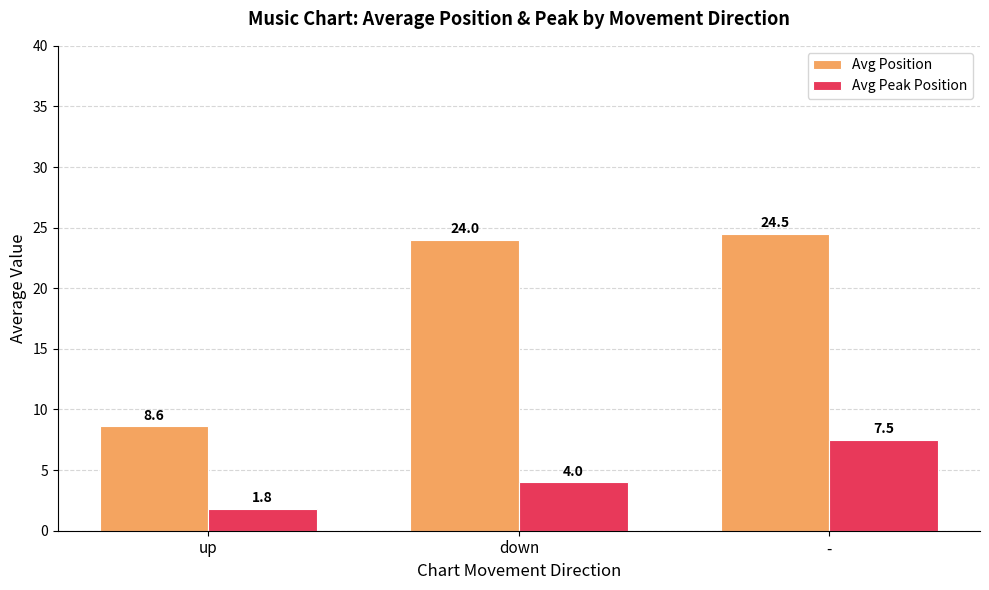

What is the difference between the maximum and second lowest values in the Avg Position series?

0.5